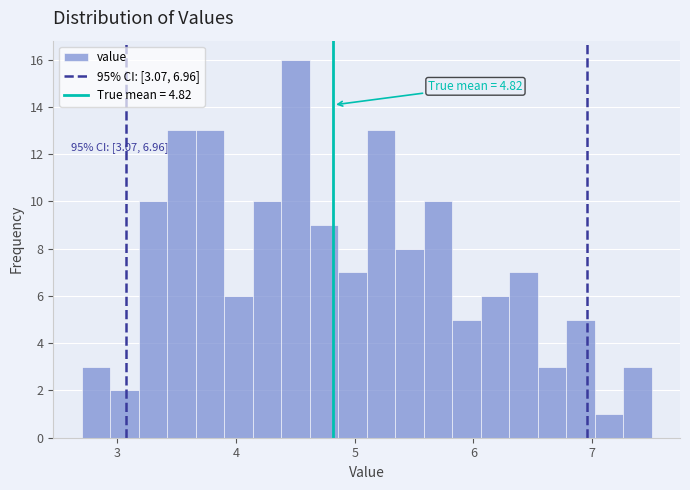

Around what value on the x-axis is the tallest bar? Give the approximate position of its centre, as read against the axis.

4.5